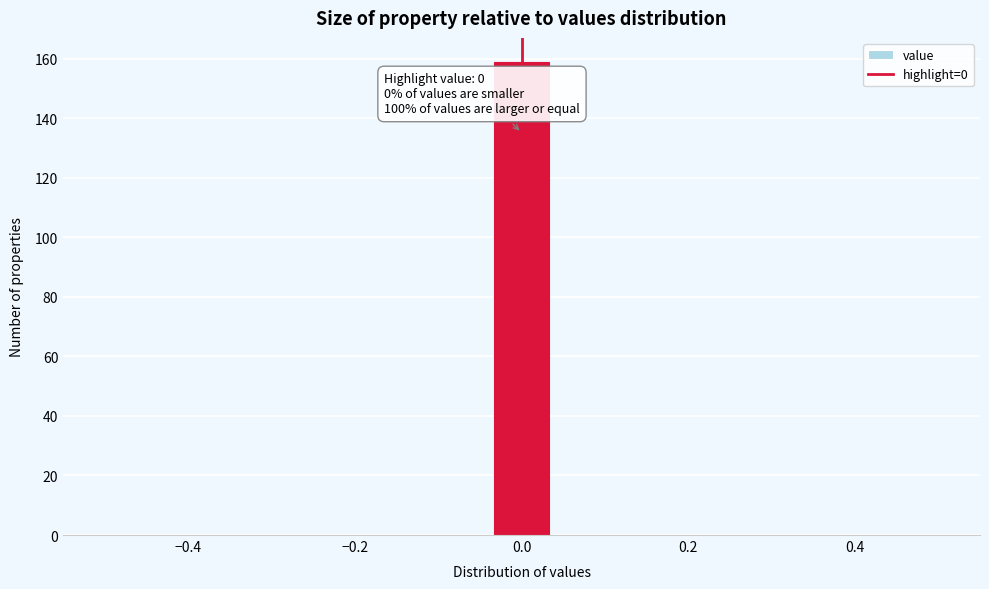

Around what value on the x-axis is the tallest bar? Give the approximate position of its centre, as read against the axis.

0.00